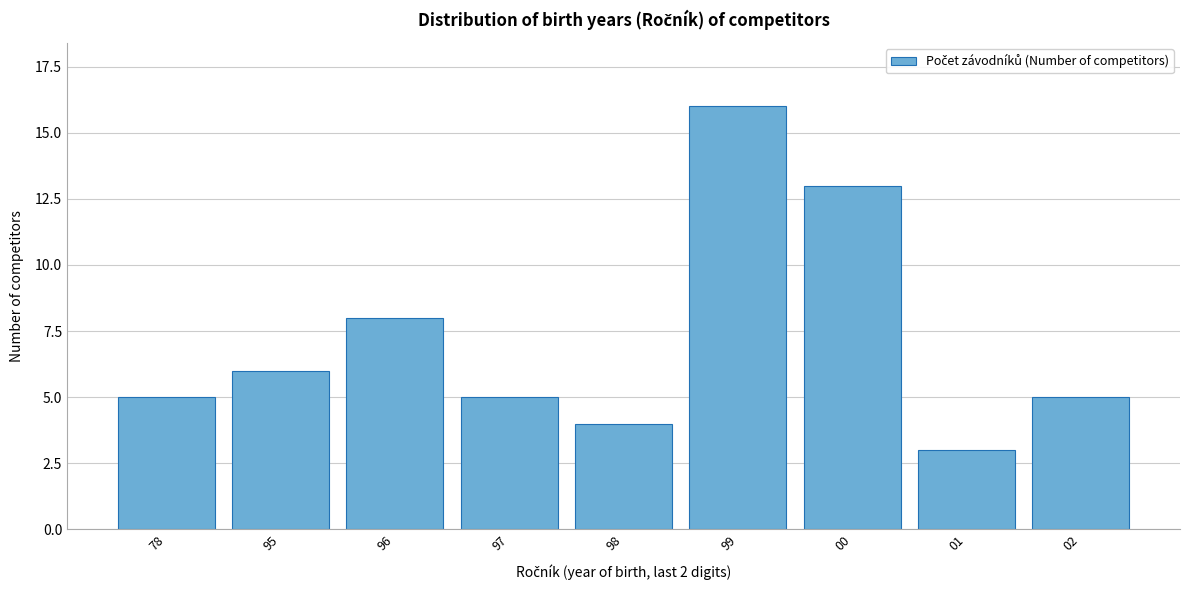

Reading right to left, what are all the values shown in this chart?

5	3	13	16	4	5	8	6	5